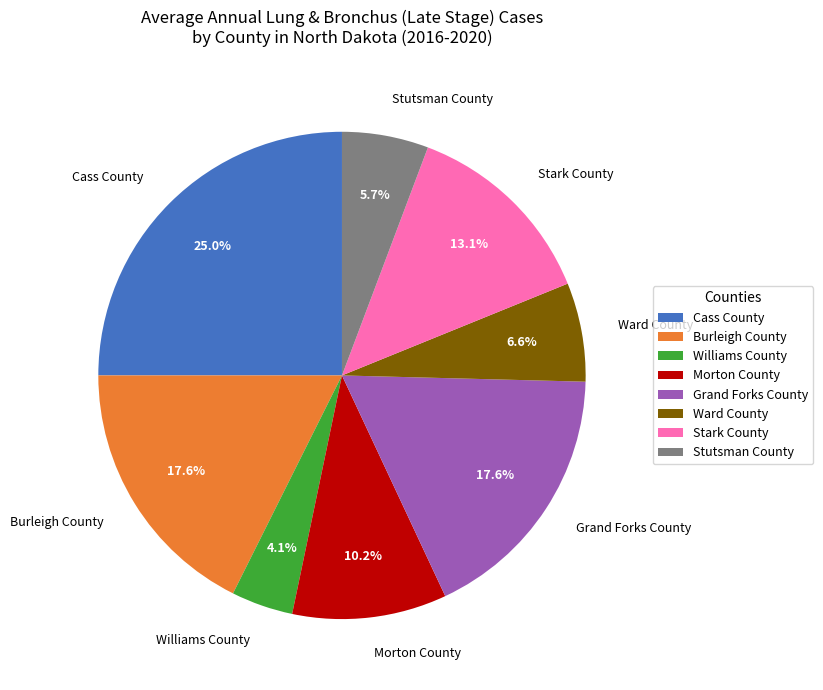

Which category has the biggest portion of the pie?

Cass County